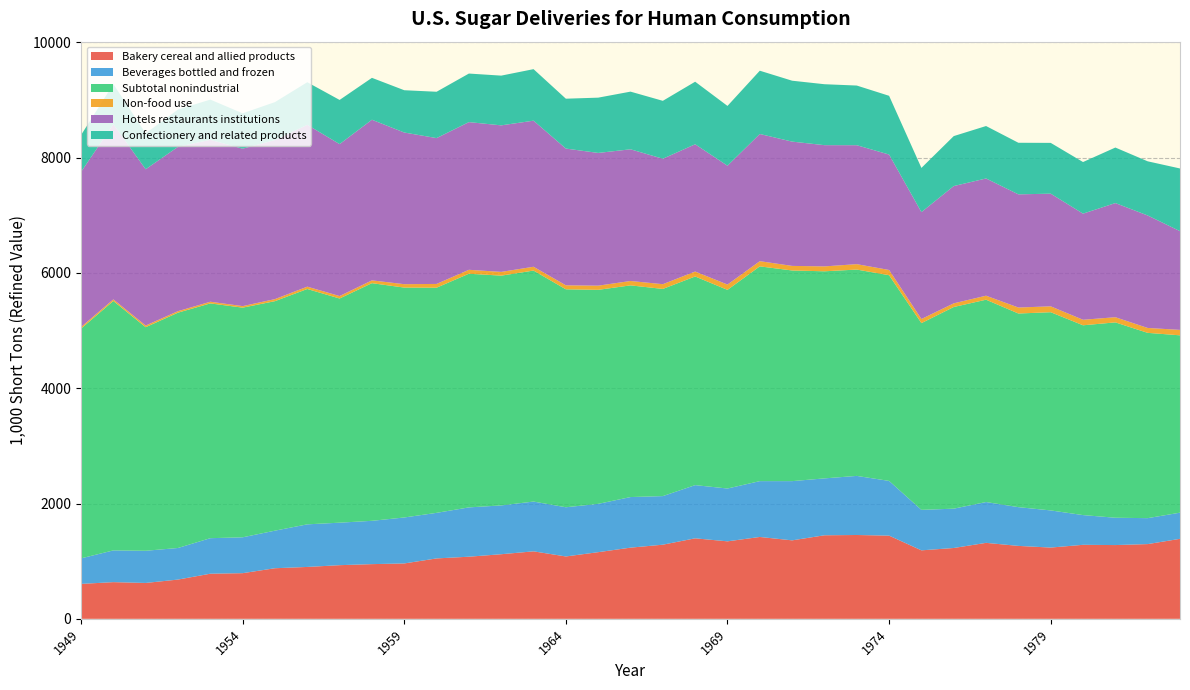

Reading right to left, extract all data points from this chart.

Bakery cereal and allied products: 1983=1387.4	1982=1296.2	1981=1279.3	1980=1283.8	1979=1235.9	1978=1264.8	1977=1317.7	1976=1228.5	1975=1187.8	1974=1443.0	1973=1454.0	1972=1449.0	1971=1361.1	1970=1419.8	1969=1344.0	1968=1396.2	1967=1285.8	1966=1234.5	1965=1156.1	1964=1081.7	1963=1170.5	1962=1120.5	1961=1077.3	1960=1047.7	1959=960.4	1958=948.6	1957=930.6	1956=899.9	1955=877.5	1954=791.8	1953=782.5	1952=680.9	1951=622.2	1950=636.2	1949=605.8
Beverages bottled and frozen: 1983=453.9	1982=449.9	1981=474.0	1980=515.6	1979=644.4	1978=672.2	1977=708.0	1976=682.2	1975=702.3	1974=949.0	1973=1025.0	1972=987.0	1971=1027.2	1970=968.5	1969=916.2	1968=922.8	1967=842.8	1966=877.5	1965=838.0	1964=853.3	1963=863.5	1962=846.5	1961=855.4	1960=790.4	1959=797.5	1958=751.2	1957=737.1	1956=739.0	1955=651.8	1954=622.1	1953=616.1	1952=547.8	1951=558.2	1950=550.5	1949=442.9
Subtotal nonindustrial: 1983=3076.0	1982=3214.1	1981=3388.6	1980=3292.2	1979=3438.2	1978=3358.7	1977=3509.6	1976=3497.9	1975=3238.9	1974=3568.0	1973=3579.0	1972=3592.0	1971=3653.9	1970=3725.2	1969=3445.6	1968=3619.2	1967=3593.7	1966=3671.8	1965=3712.2	1964=3780.8	1963=4006.8	1962=3985.6	1961=4053.2	1960=3905.3	1959=3987.5	1958=4122.2	1957=3888.4	1956=4082.3	1955=3980.7	1954=3983.7	1953=4072.5	1952=4081.9	1951=3877.8	1950=4326.4	1949=3985.1
Non-food use: 1983=94.3	1982=85.1	1981=89.6	1980=95.7	1979=101.9	1978=103.9	1977=69.5	1976=63.8	1975=71.2	1974=91.0	1973=94.0	1972=85.0	1971=79.4	1970=90.0	1969=92.3	1968=85.5	1967=82.0	1966=76.0	1965=72.4	1964=69.1	1963=66.0	1962=65.0	1961=68.2	1960=65.3	1959=59.0	1958=48.6	1957=42.5	1956=40.7	1955=35.7	1954=26.4	1953=28.8	1952=26.1	1951=28.8	1950=27.7	1949=27.4
Hotels restaurants institutions: 1983=1712.6	1982=1951.1	1981=1980.0	1980=1841.0	1979=1954.2	1978=1963.0	1977=2033.4	1976=2034.2	1975=1854.4	1974=2002.0	1973=2063.0	1972=2103.0	1971=2155.8	1970=2206.2	1969=2061.2	1968=2207.6	1967=2176.2	1966=2284.4	1965=2302.4	1964=2371.9	1963=2533.9	1962=2541.8	1961=2561.7	1960=2529.6	1959=2630.7	1958=2786.2	1957=2635.7	1956=2807.2	1955=2758.7	1954=2730.9	1953=2808.7	1952=2850.3	1951=2710.9	1950=3038.8	1949=2690.2
Confectionery and related products: 1983=1087.2	1982=939.4	1981=963.2	1980=895.0	1979=881.0	1978=894.8	1977=909.6	1976=866.6	1975=766.7	1974=1019.0	1973=1035.0	1972=1057.0	1971=1056.5	1970=1097.5	1969=1037.2	1968=1085.2	1967=1004.3	1966=1000.1	1965=958.8	1964=865.0	1963=893.6	1962=862.6	1961=842.3	1960=803.9	1959=733.6	1958=726.9	1957=766.1	1956=738.5	1955=658.4	1954=613.3	1953=697.7	1952=646.6	1951=622.5	1950=696.0	1949=639.5